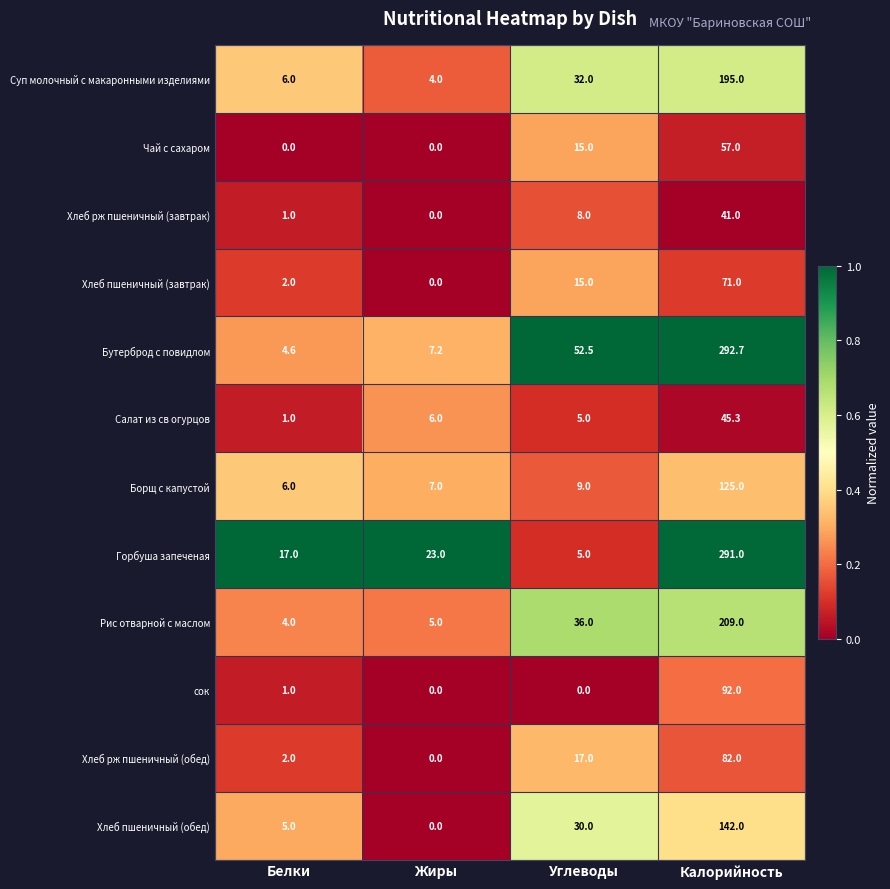

Which series has the largest total across all categories?

Бутерброд с повидлом